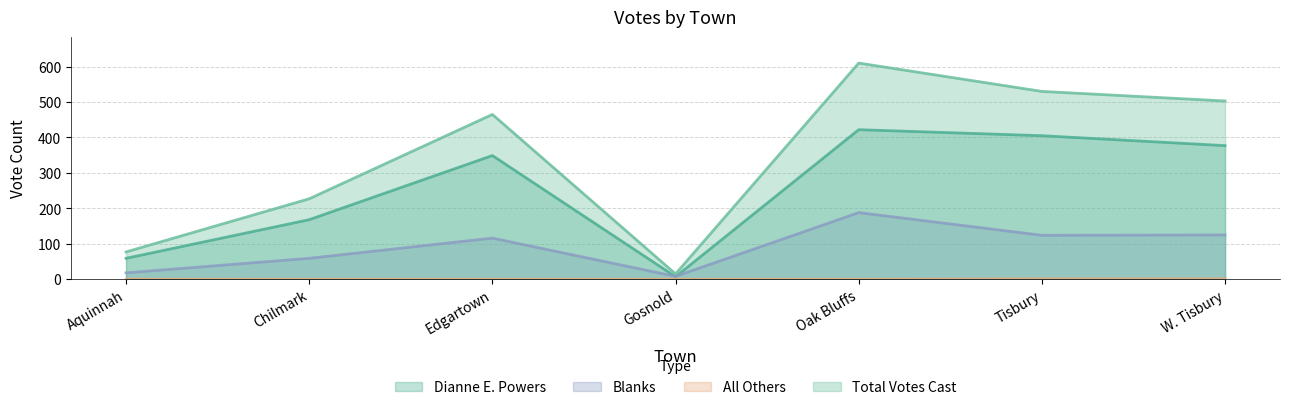

What is the value of the Dianne E. Powers point at the 2nd from the left?

168